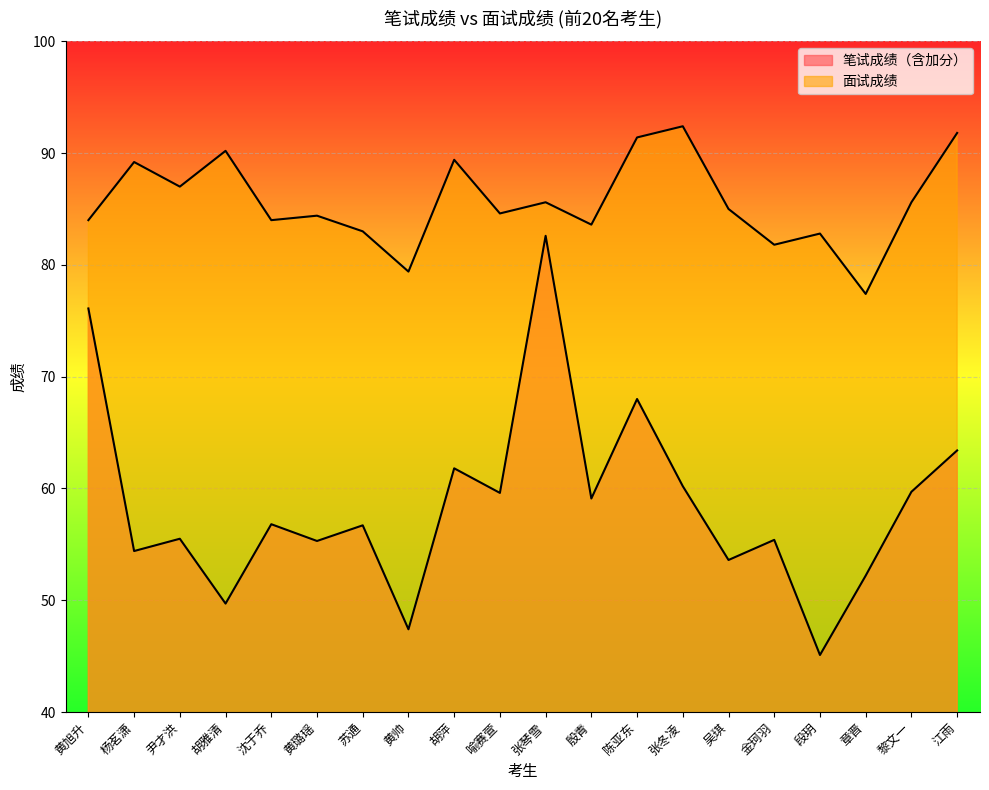

The 笔试成绩（含加分） series shows 47.4 at 黄帅. True or false?

True